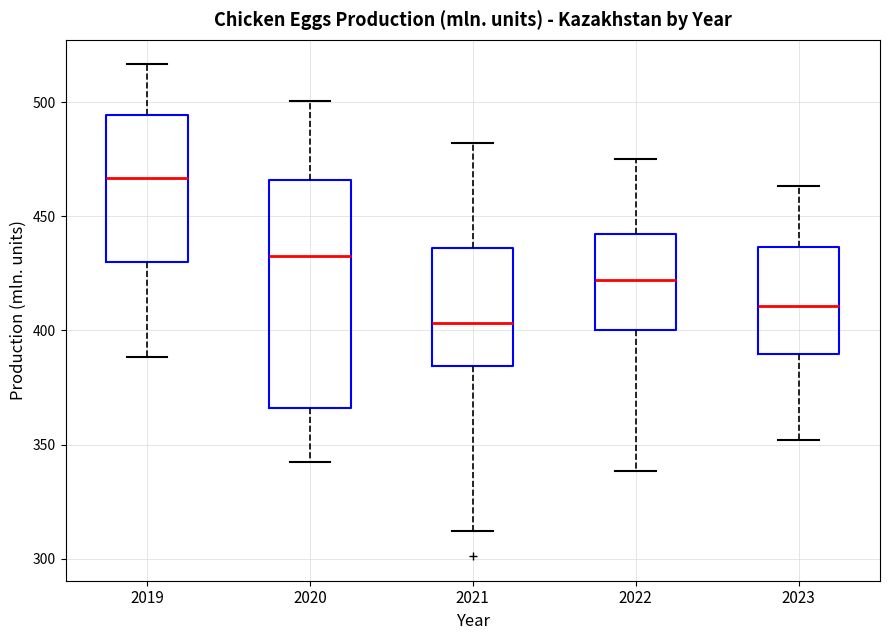

Where is the upper edge of the box at x = 2021 on the y-axis? The values are not printed on the chart, so give them approximately, as read against the axis.

435